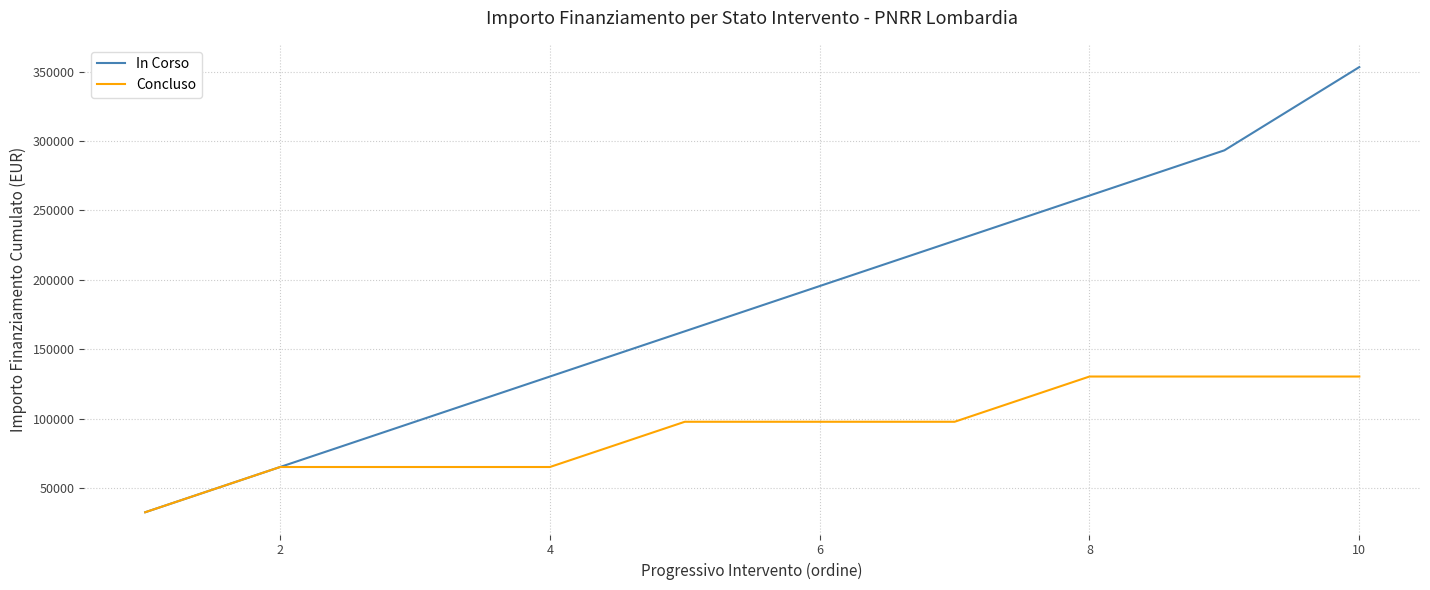

What is the minimum value shown in the chart?

32589